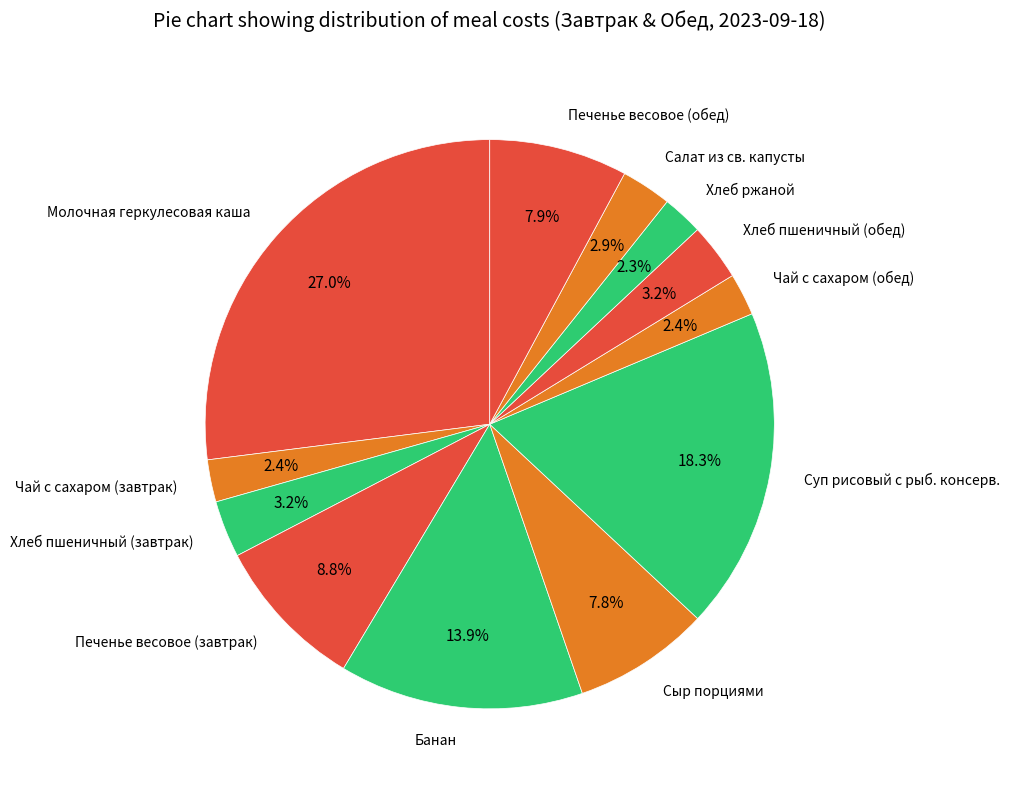

Does any single category account for the majority?

No